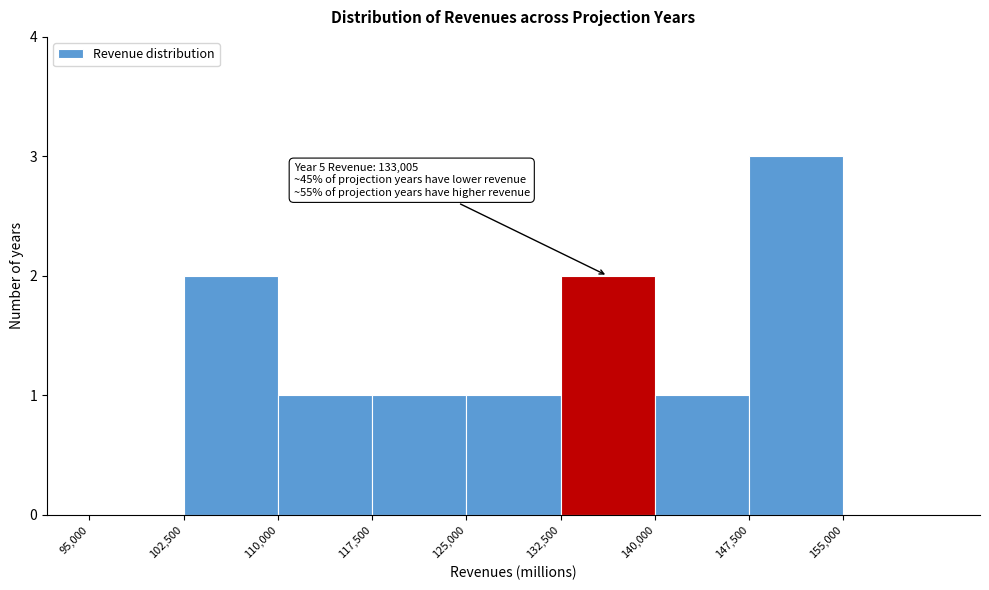

Over which range of the x-axis is the bar tallest?

147500 to 155000